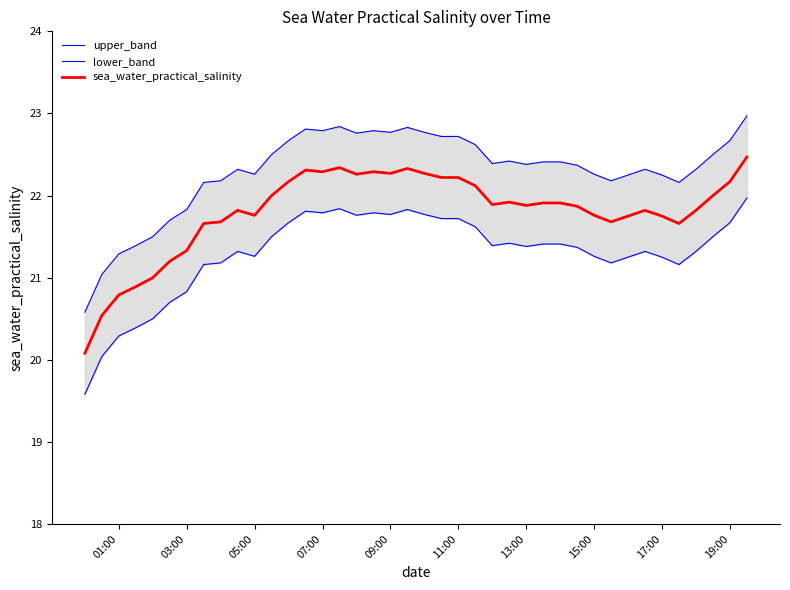

What is the minimum value for sea_water_practical_salinity?

20.1